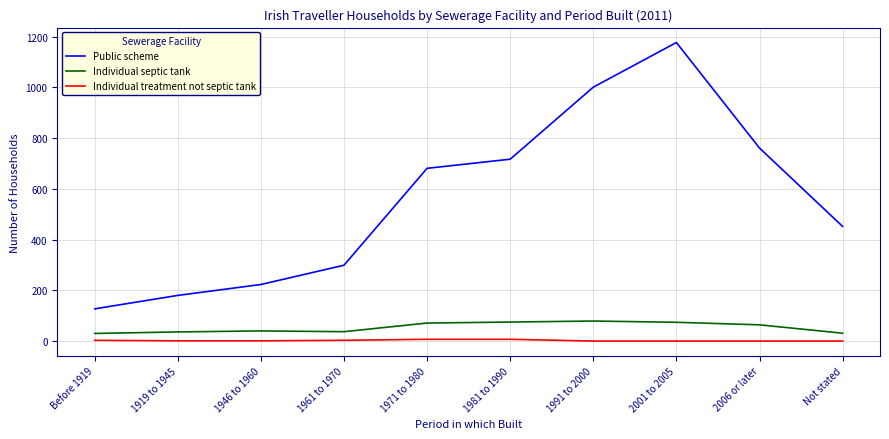

At which category is the sum across all series the highest?

2001 to 2005